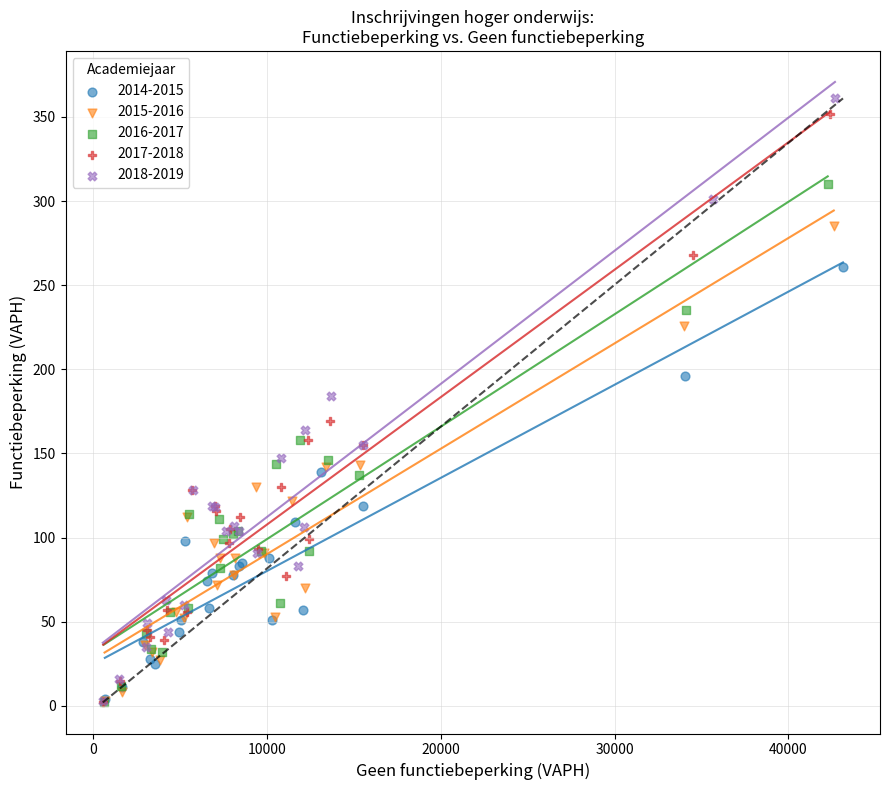

Which series has the widest spread of Y values?

2018-2019